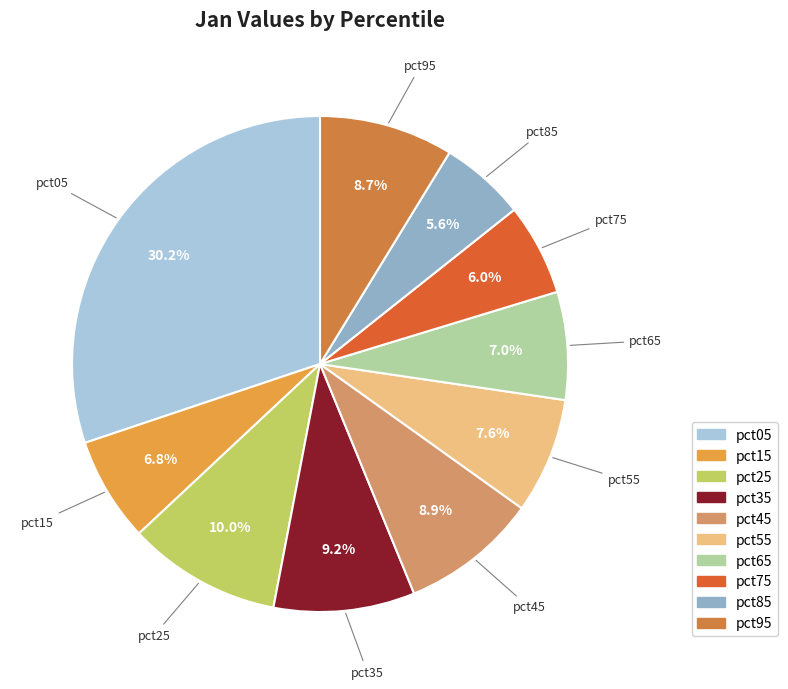

Is pct75 the majority of the pie?

No